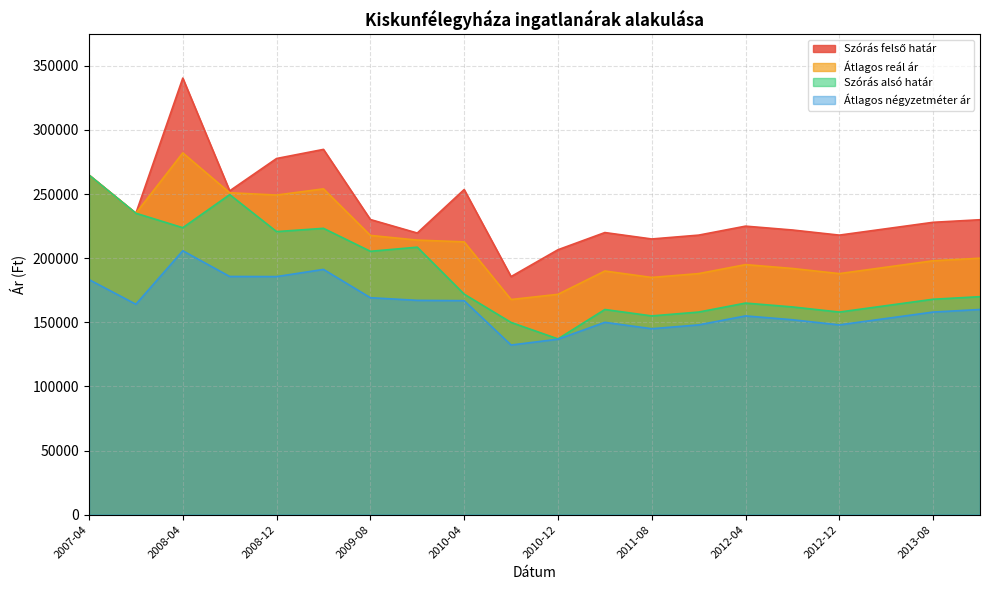

What is the greatest value displayed?

340461